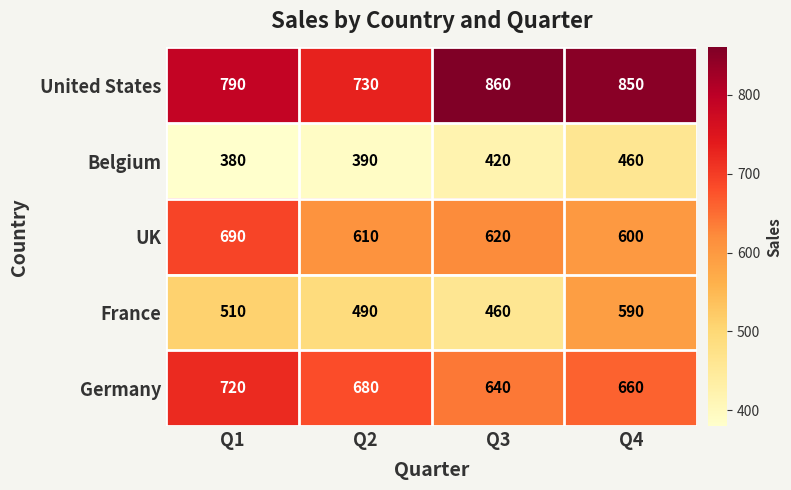

Between Q1 and Q2, which series saw the biggest shift?

UK